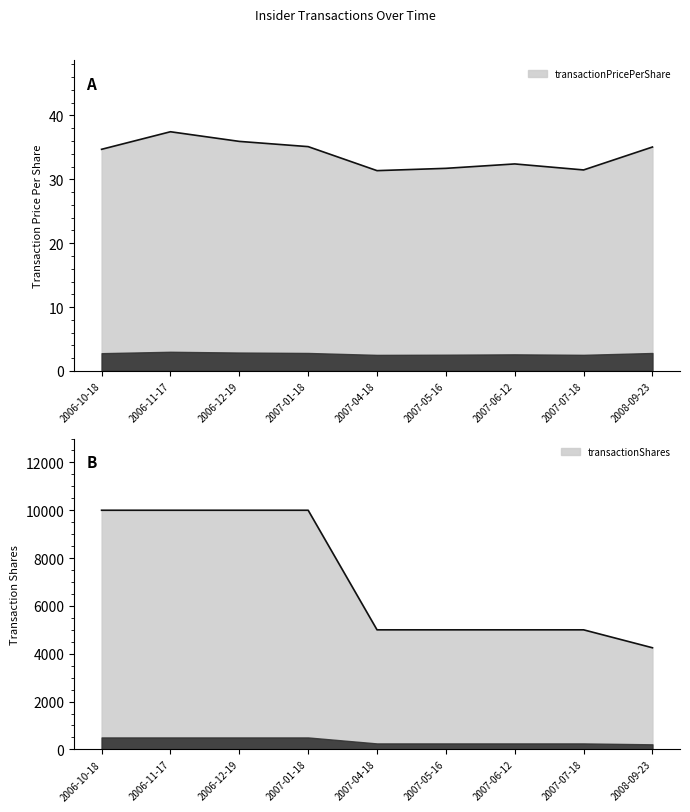

At 2007-06-12, list the series in order from largest to smallest.

transactionShares, transactionPricePerShare